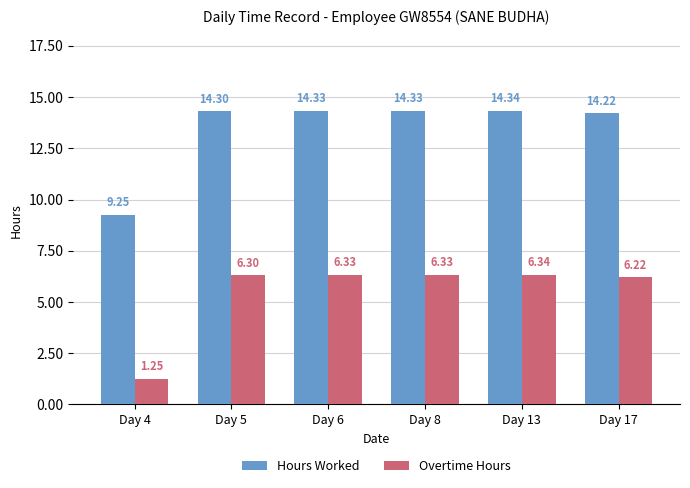

Rank the series by their average value, from lowest to highest.

Overtime Hours, Hours Worked